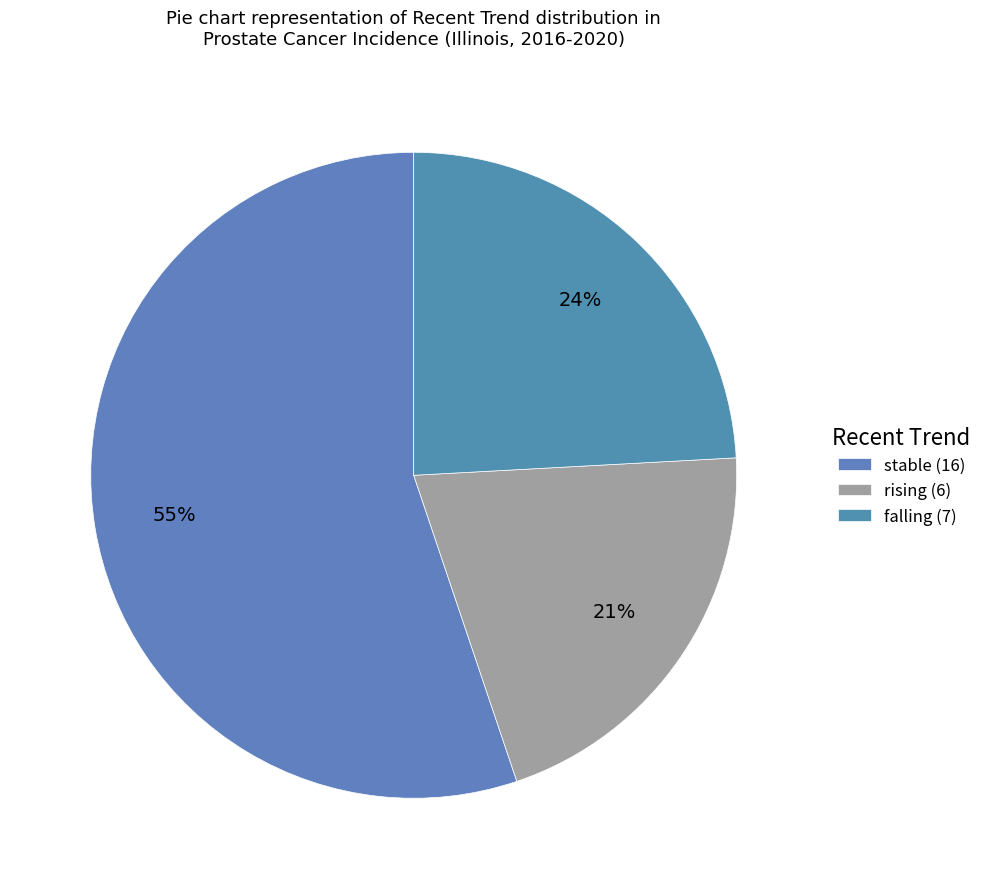

Do rising and falling together represent more than half of the pie?

No